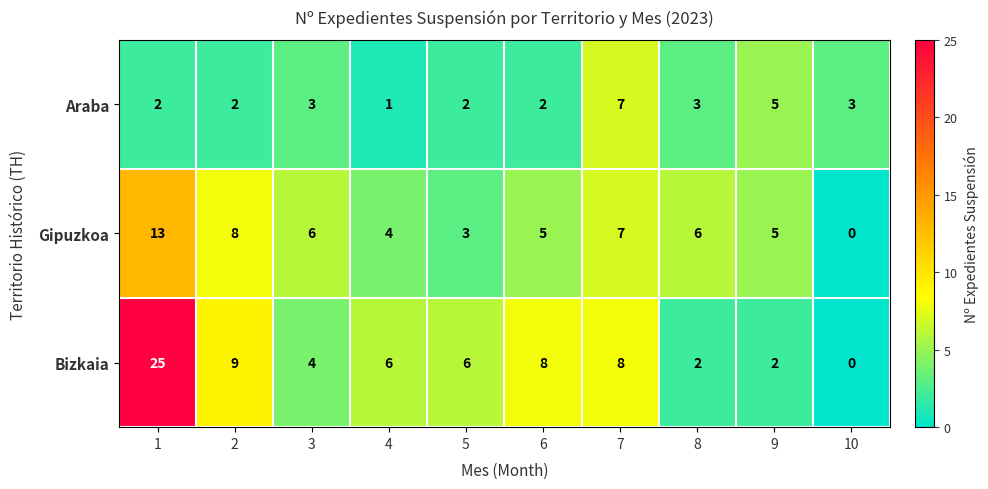

Reading left to right, list all the values displayed in this chart.

Araba: 1=2	2=2	3=3	4=1	5=2	6=2	7=7	8=3	9=5	10=3
Gipuzkoa: 1=13	2=8	3=6	4=4	5=3	6=5	7=7	8=6	9=5	10=0
Bizkaia: 1=25	2=9	3=4	4=6	5=6	6=8	7=8	8=2	9=2	10=0